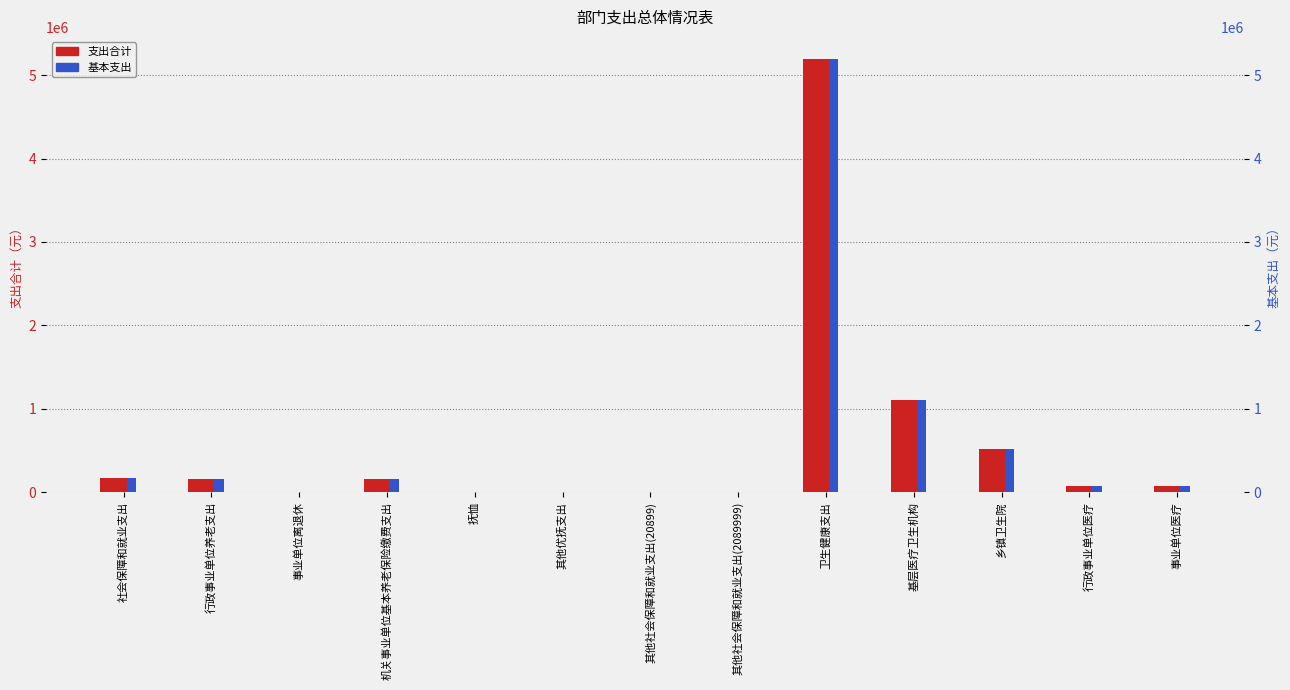

Rank the series at 基层医疗卫生机构 from highest to lowest value.

支出合计, 基本支出